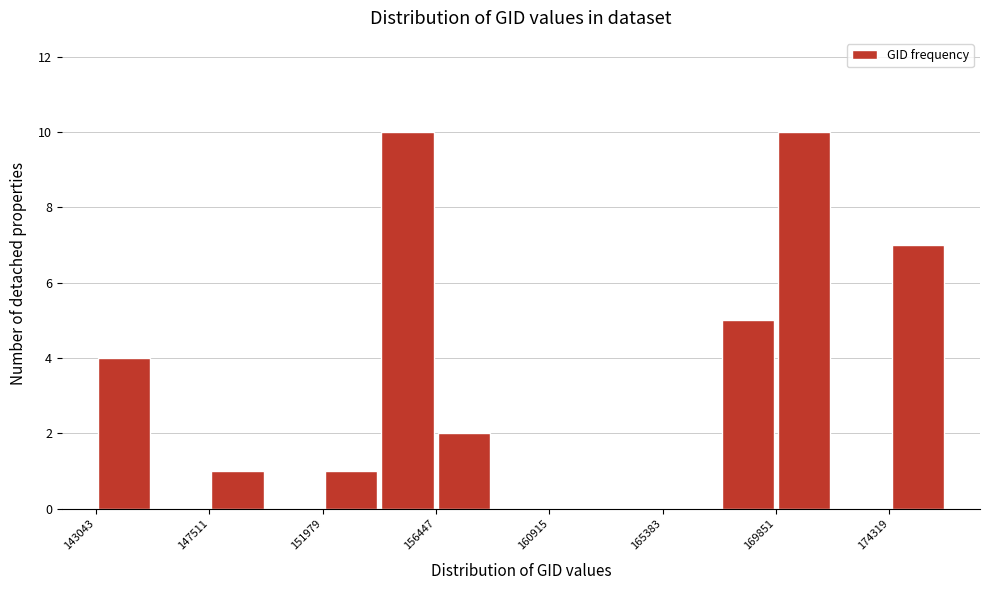

Reading left to right, transcribe this chart: for each bar, give the range it covers on the x-axis and its height. Neither the bar edges nor the heights are printed on the chart, so give them approximately, as read against the axes.

143000 to 145500: 4
145500 to 147500: 0
147500 to 149500: 1
149500 to 152000: 0
152000 to 154000: 1
154000 to 156500: 10
156500 to 158500: 2
158500 to 161000: 0
161000 to 163000: 0
163000 to 165500: 0
165500 to 167500: 0
167500 to 170000: 5
170000 to 172000: 10
172000 to 174500: 0
174500 to 176500: 7